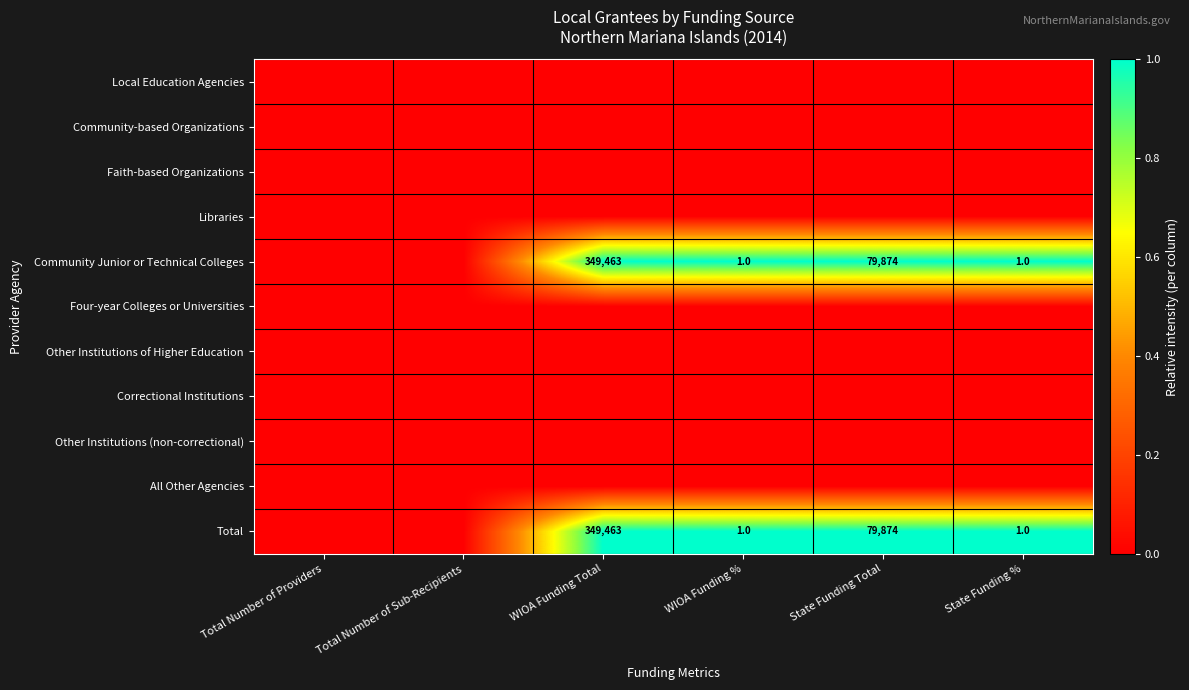

What is the difference between the highest and lowest values at State Funding %?

1